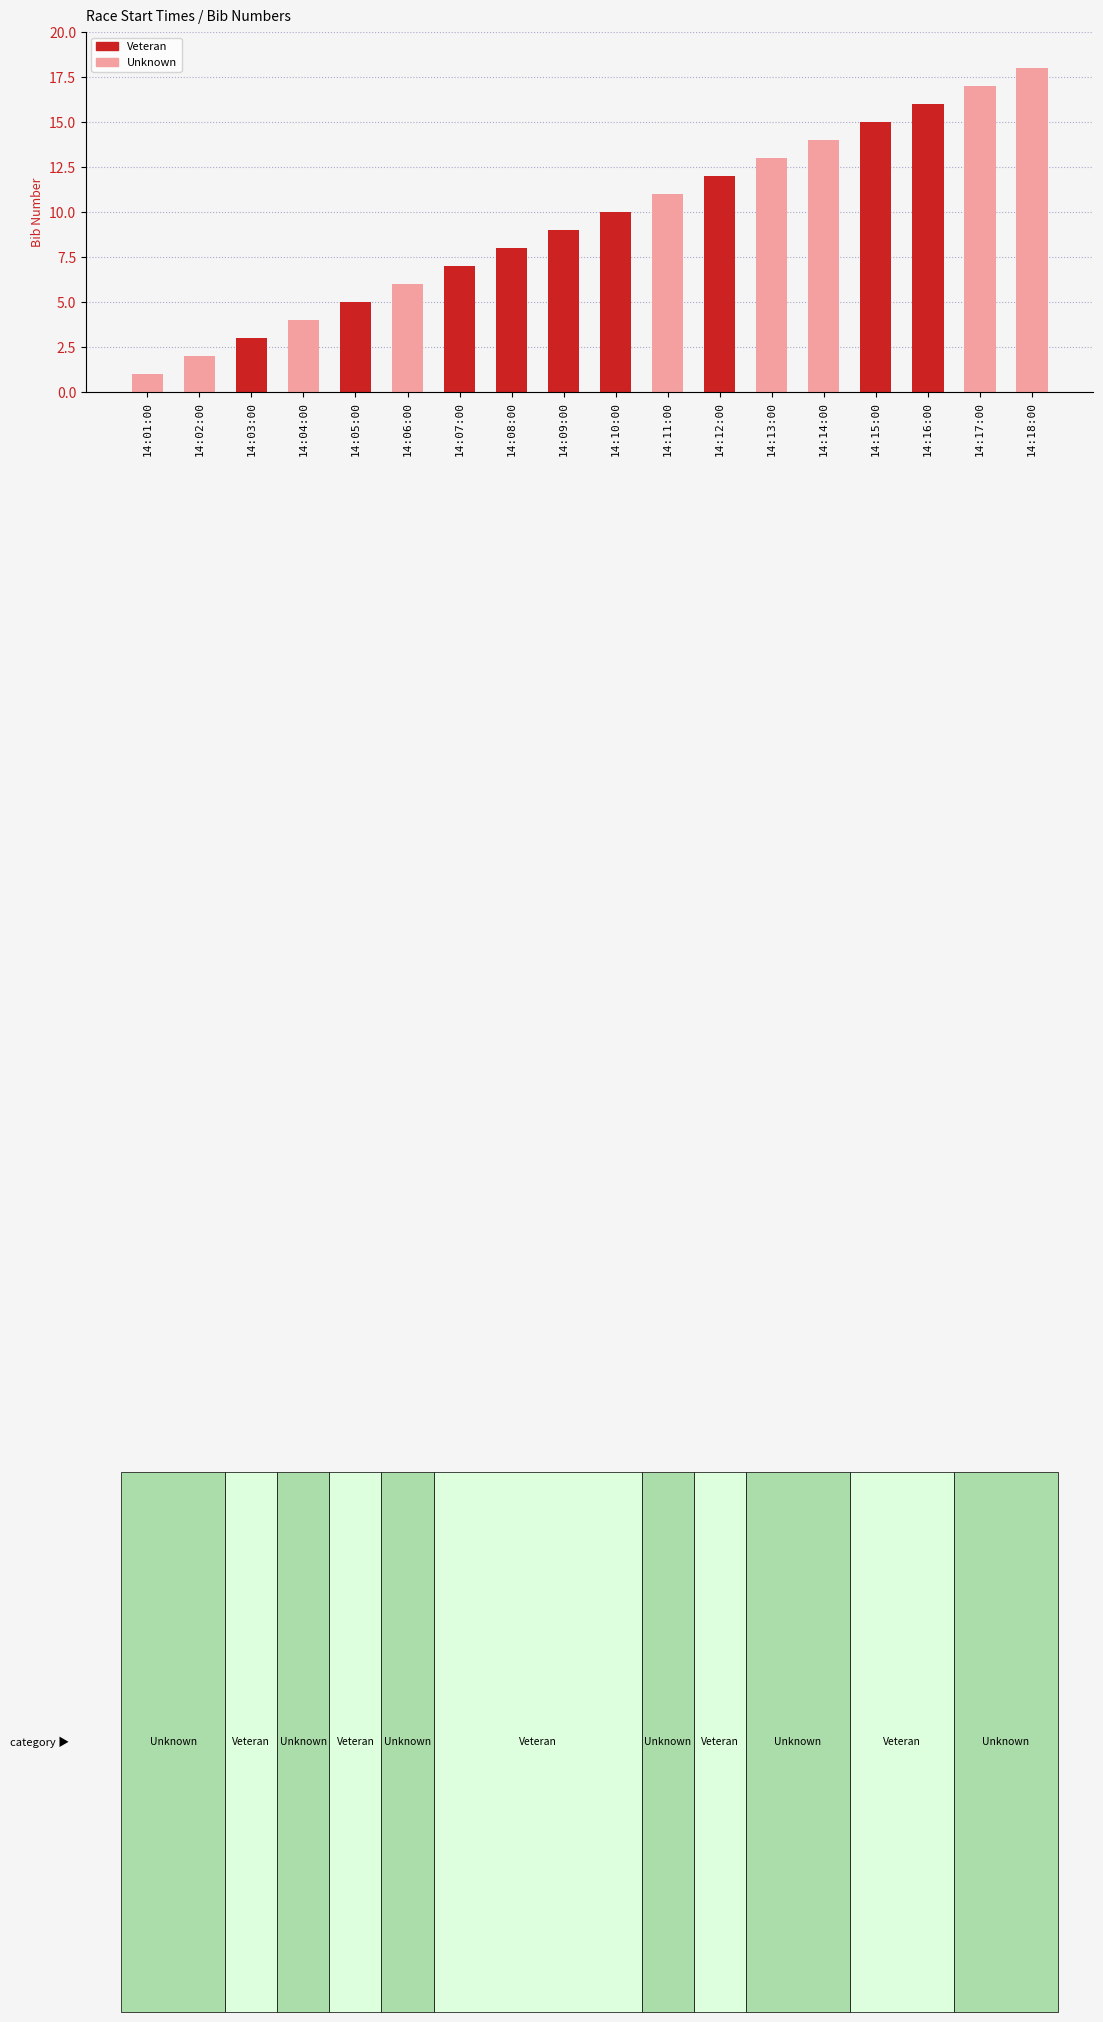

What is the label of the 18th bar from the right?

14:01:00